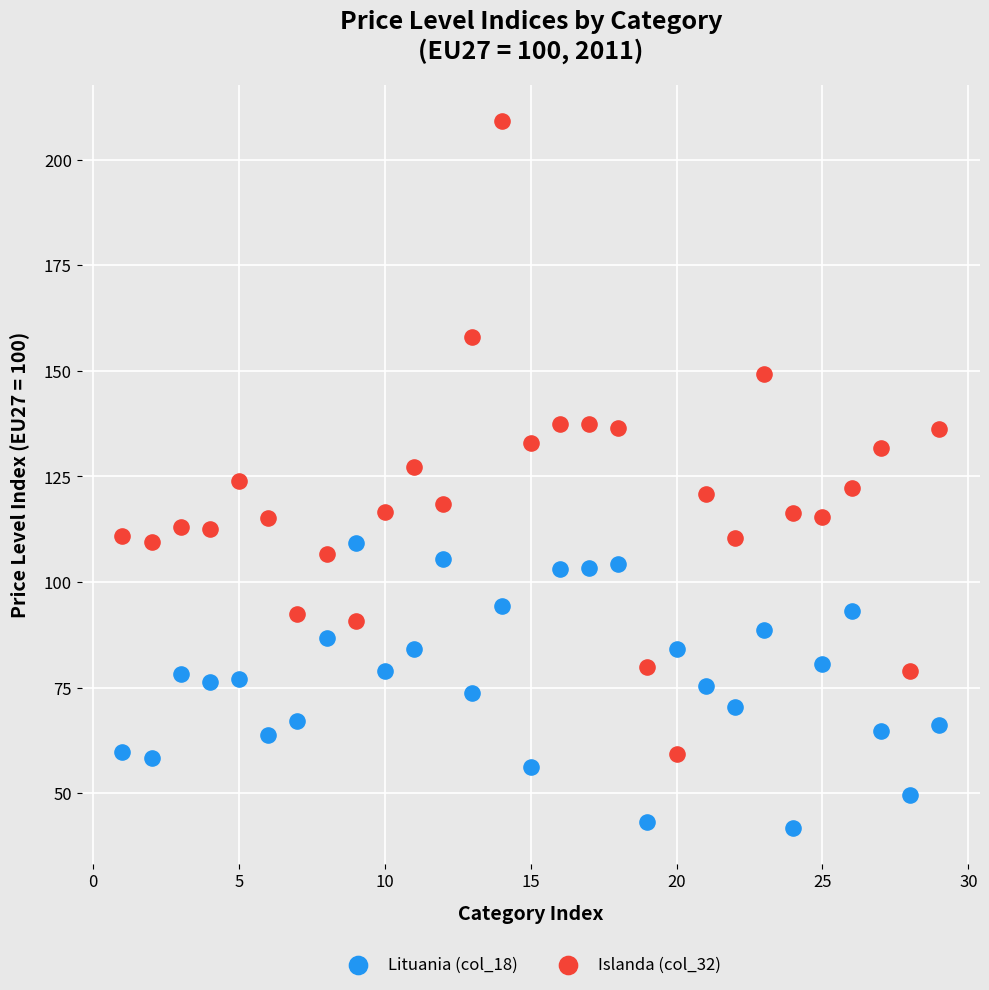

What are all the series names shown in the legend?

Lituania (col_18), Islanda (col_32)